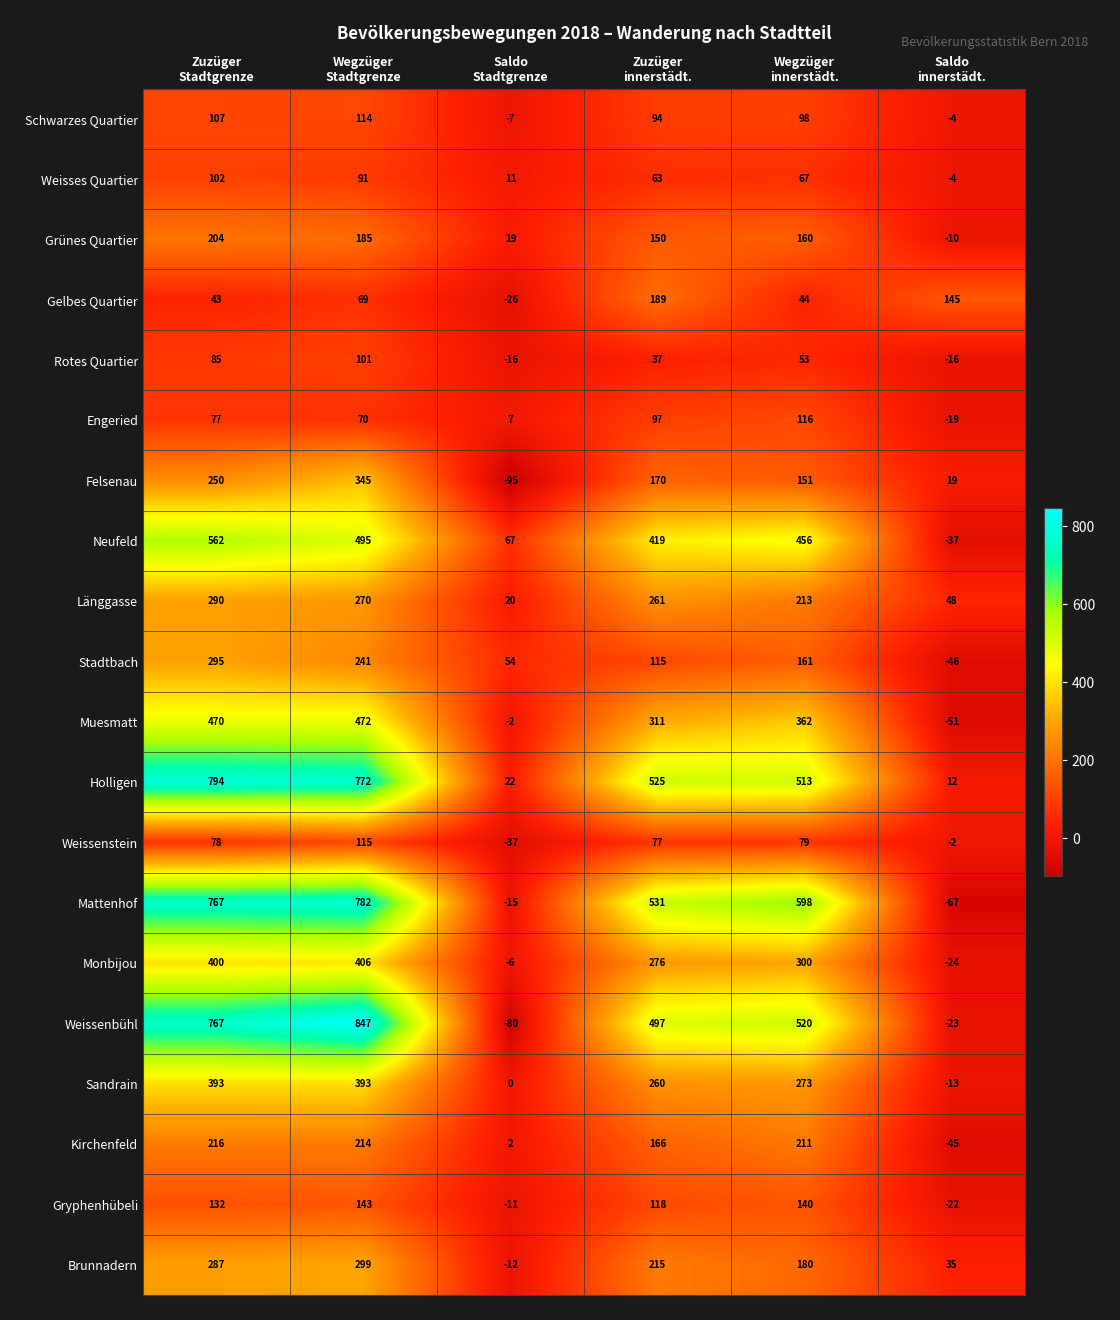

At which category does the chart reach its minimum across all series?

Saldo
Stadtgrenze